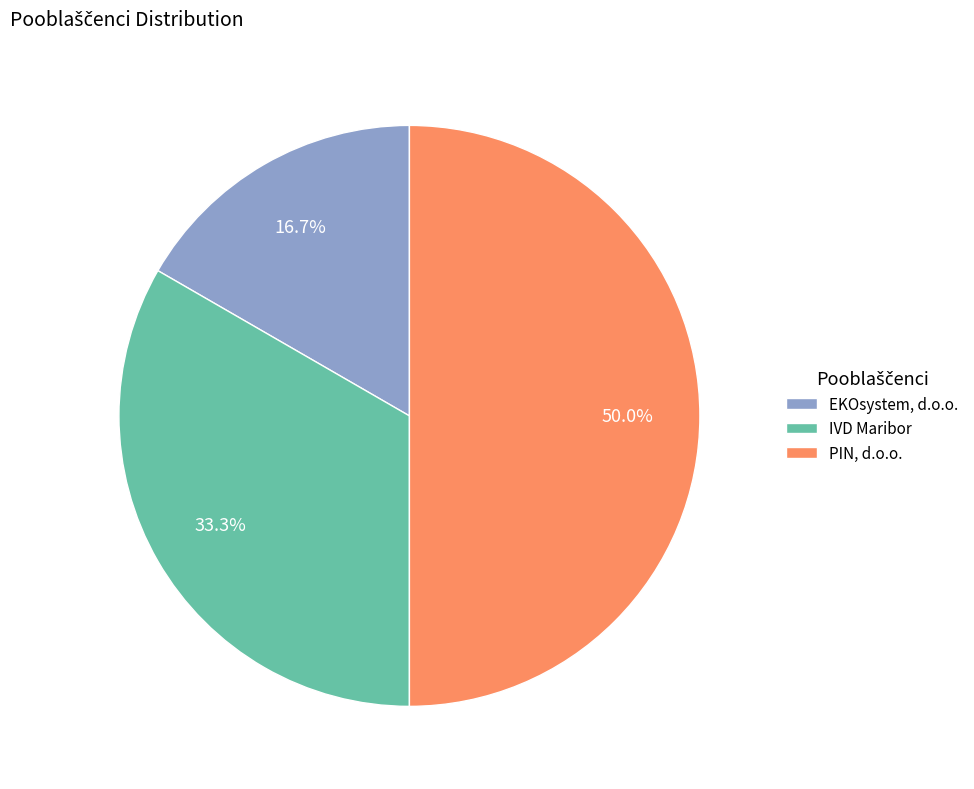

Which category has the smallest portion of the pie?

EKOsystem, d.o.o.